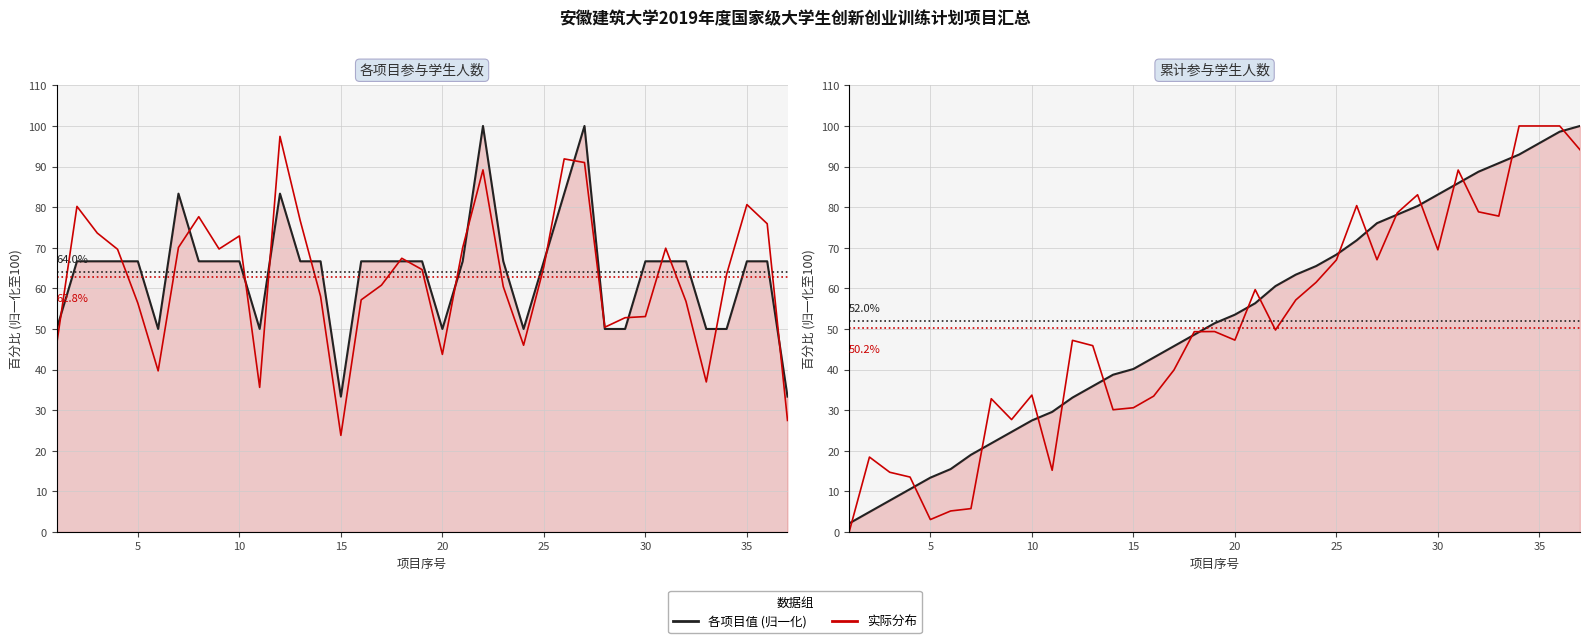

What are all the series names shown in the legend?

各项目值 (归一化), 实际分布